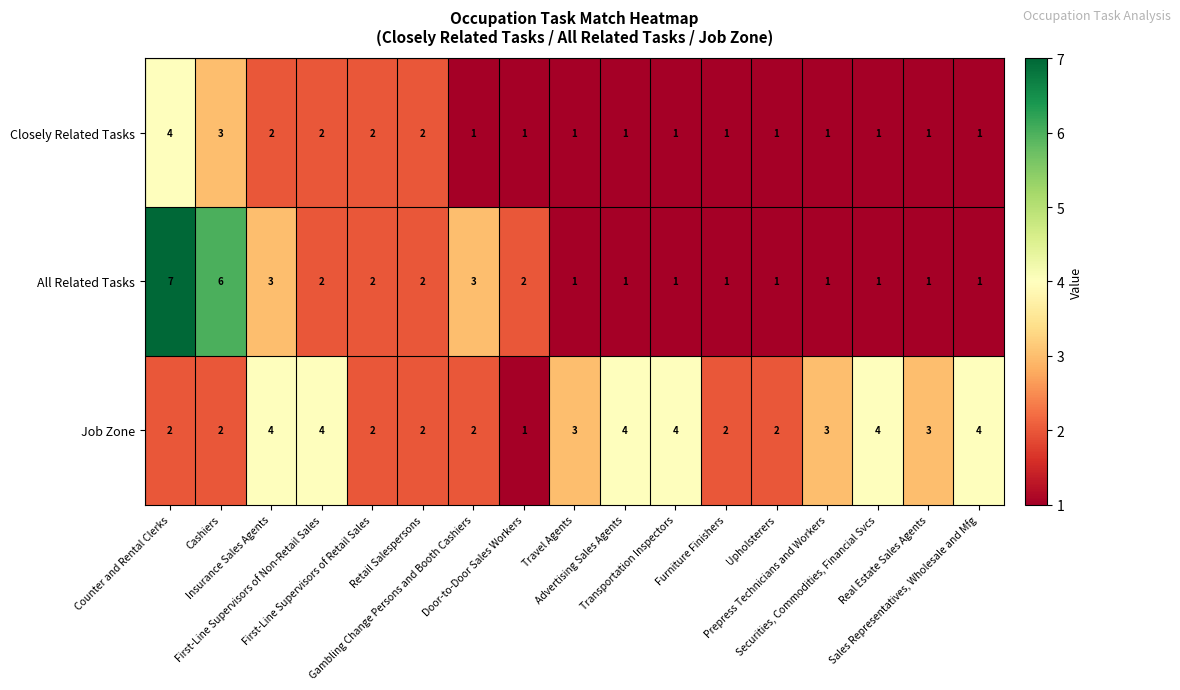

List the series in order of their overall mean, highest first.

Job Zone, All Related Tasks, Closely Related Tasks